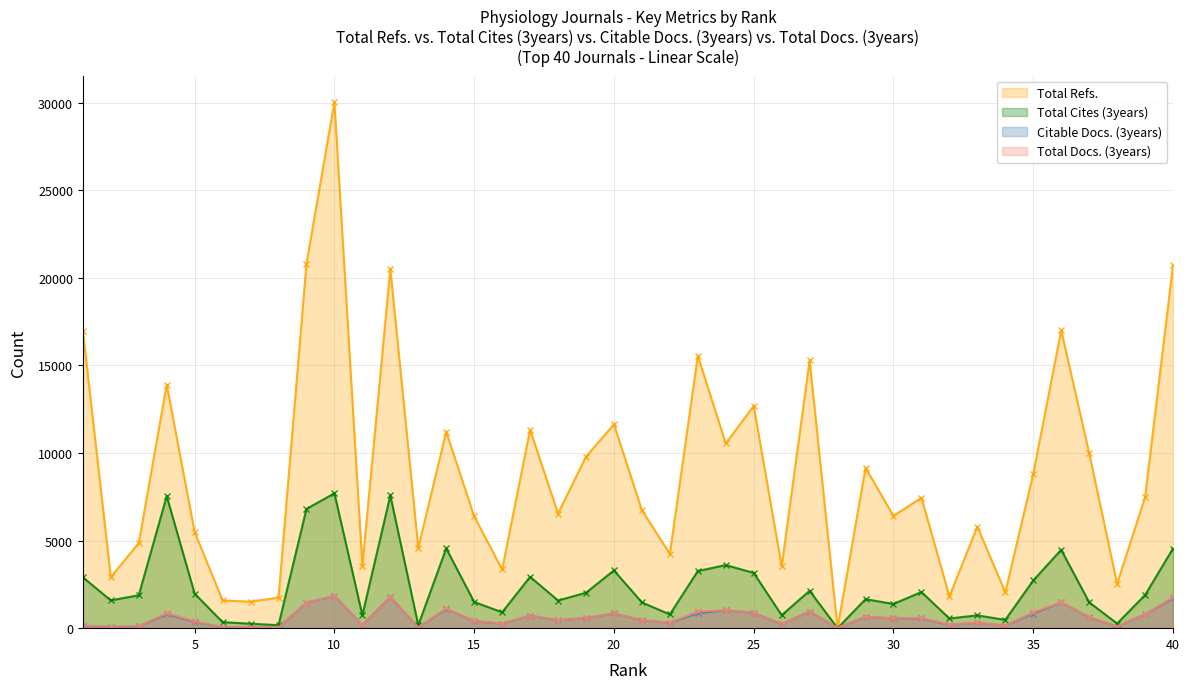

How many intersections are there between Total Docs. (3years) and Total Refs.?

2